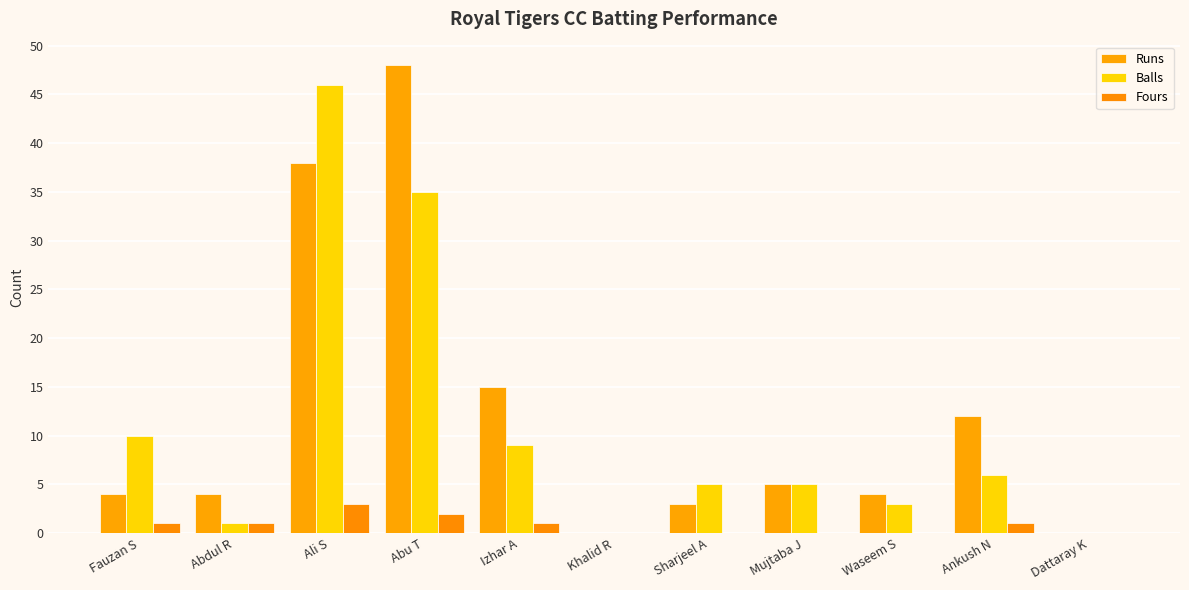

Reading right to left, transcribe all the data shown in this chart.

Runs: Dattaray K=0	Ankush N=12	Waseem S=4	Mujtaba J=5	Sharjeel A=3	Khalid R=0	Izhar A=15	Abu T=48	Ali S=38	Abdul R=4	Fauzan S=4
Balls: Dattaray K=0	Ankush N=6	Waseem S=3	Mujtaba J=5	Sharjeel A=5	Khalid R=0	Izhar A=9	Abu T=35	Ali S=46	Abdul R=1	Fauzan S=10
Fours: Dattaray K=0	Ankush N=1	Waseem S=0	Mujtaba J=0	Sharjeel A=0	Khalid R=0	Izhar A=1	Abu T=2	Ali S=3	Abdul R=1	Fauzan S=1